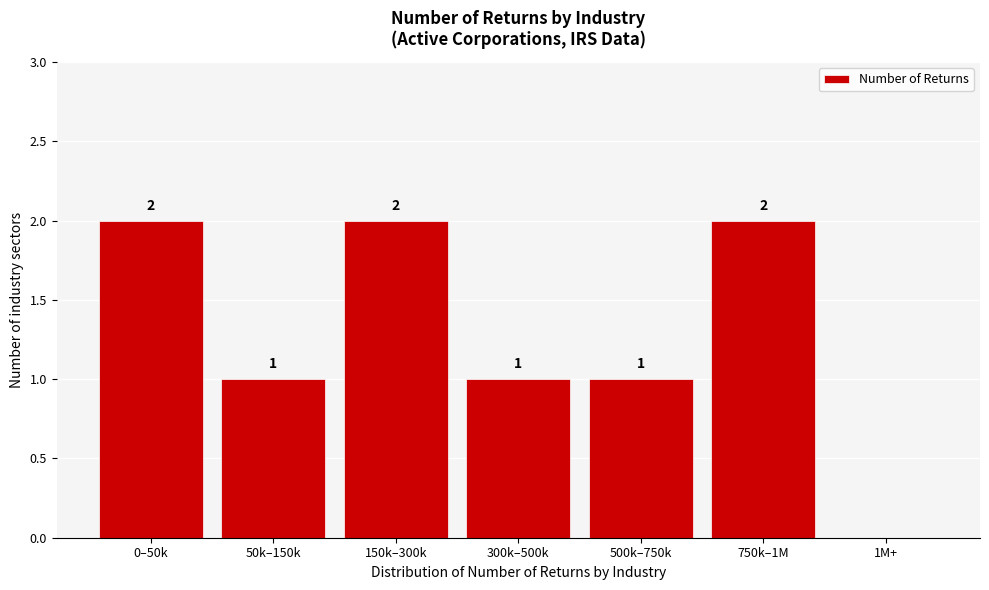

Reading left to right, list all the values displayed in this chart.

0–50k=2	50k–150k=1	150k–300k=2	300k–500k=1	500k–750k=1	750k–1M=2	1M+=0